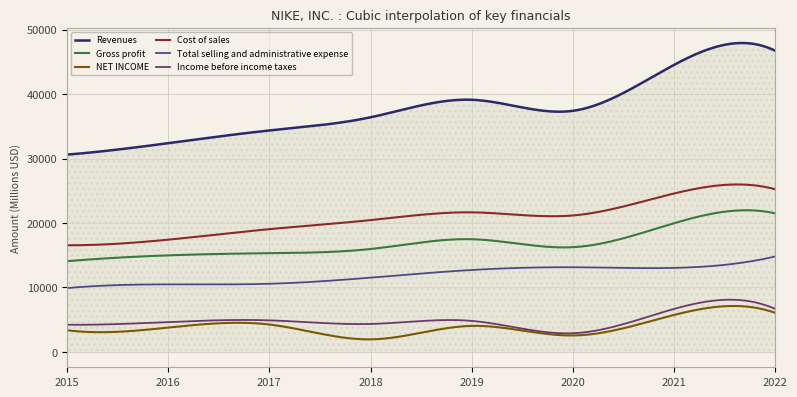

What is the lowest value of the Revenues series?

30601.0